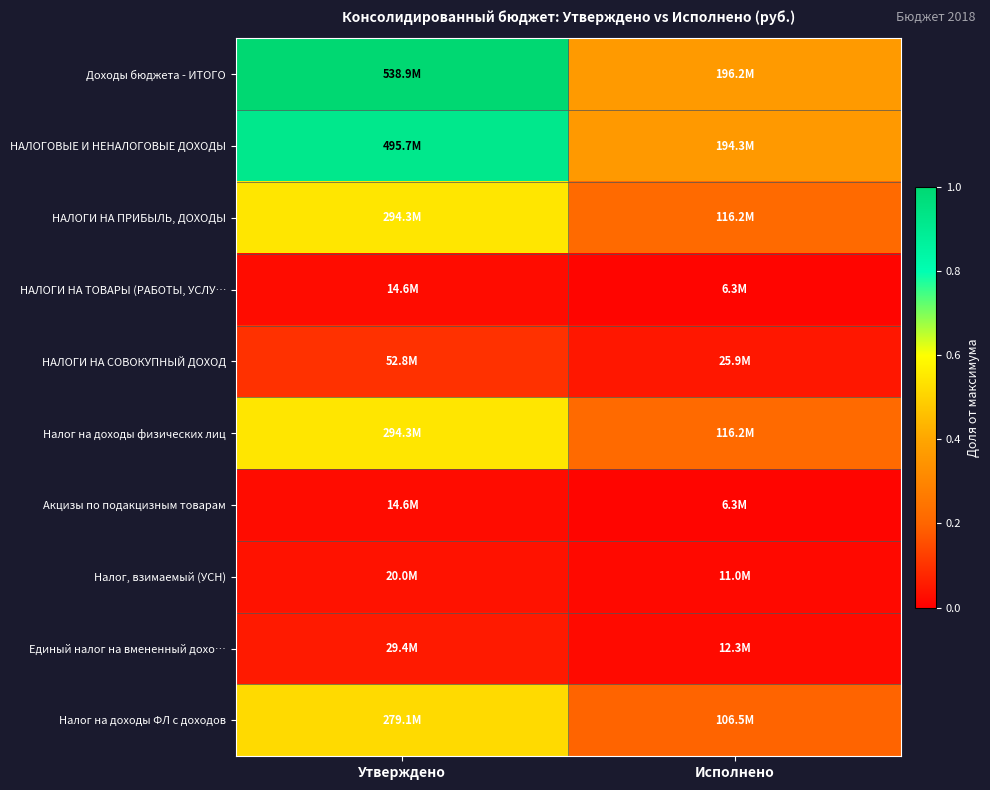

At which category is the sum across all series the highest?

Утверждено